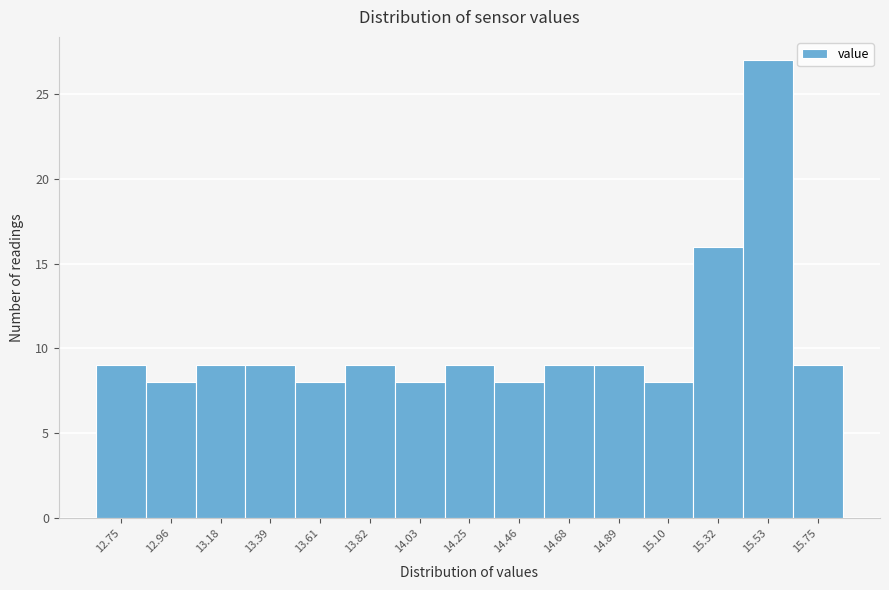

Reading right to left, transcribe all the data shown in this chart.

15.75=9	15.53=27	15.32=16	15.10=8	14.89=9	14.68=9	14.46=8	14.25=9	14.03=8	13.82=9	13.61=8	13.39=9	13.18=9	12.96=8	12.75=9